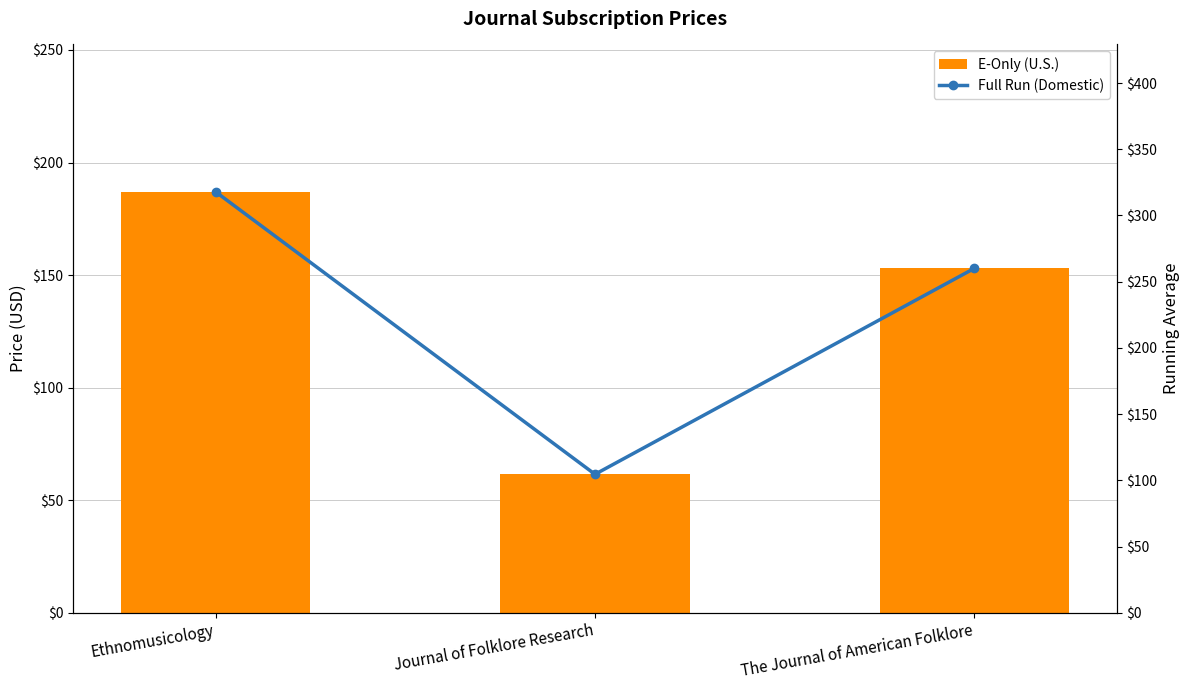

True or false: Full Run (Domestic) has a value of 61.4 at Journal of Folklore Research.

False